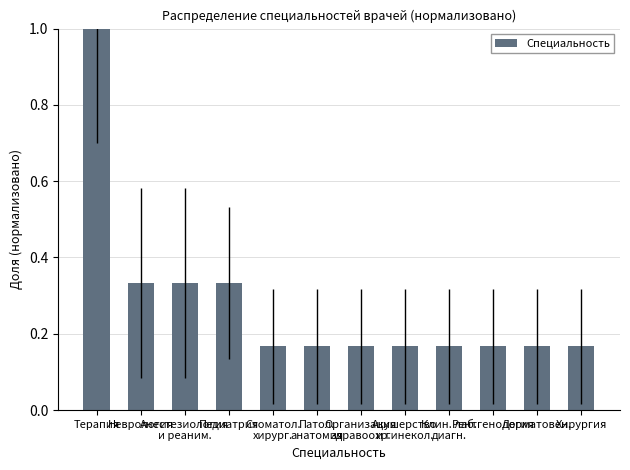

What is the greatest value displayed?

1.0